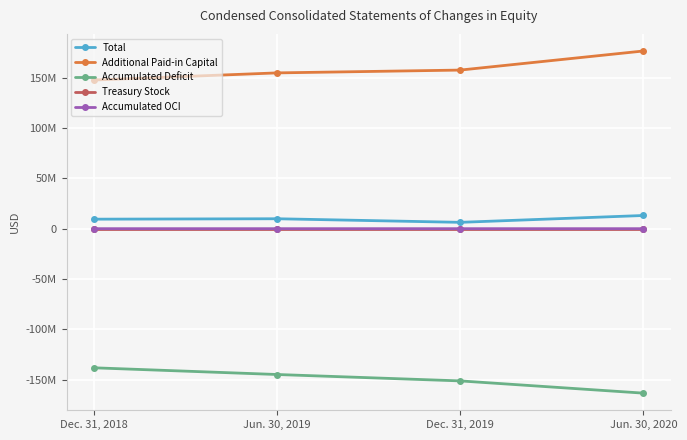

Does the chart have visible grid lines?

Yes